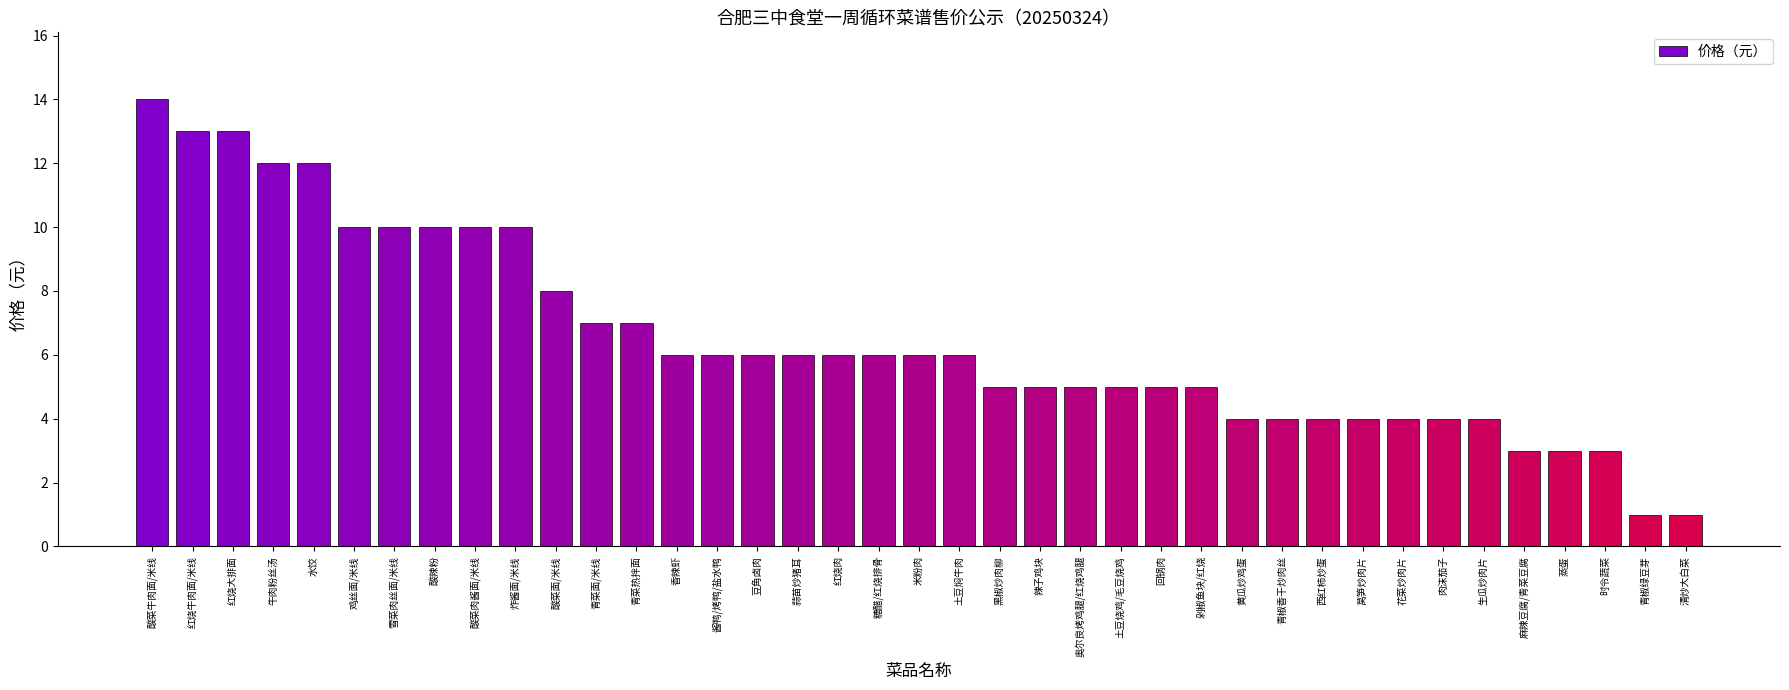

What is the greatest value displayed?

14